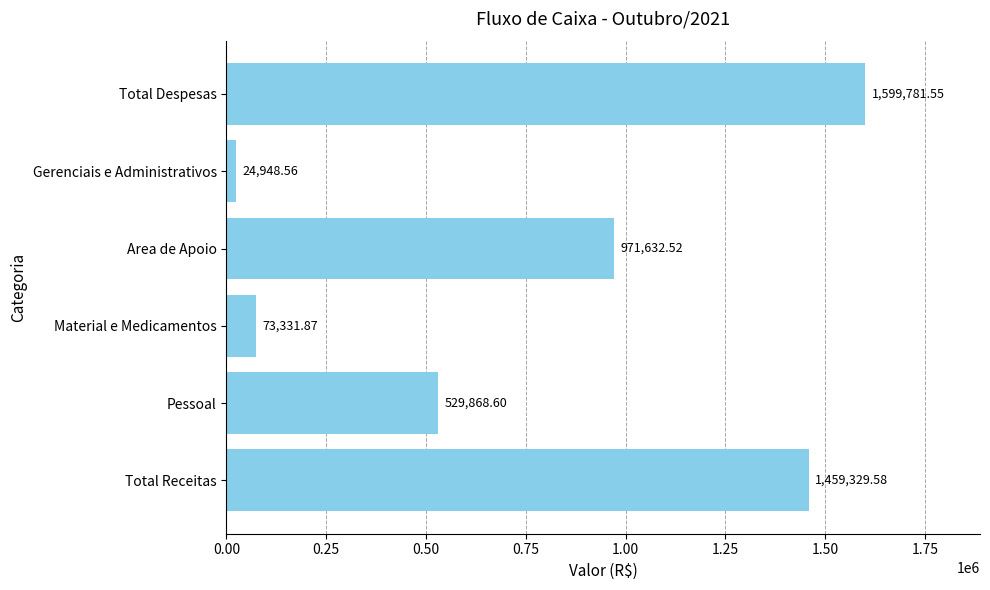

What is the minimum value shown in the chart?

24948.6